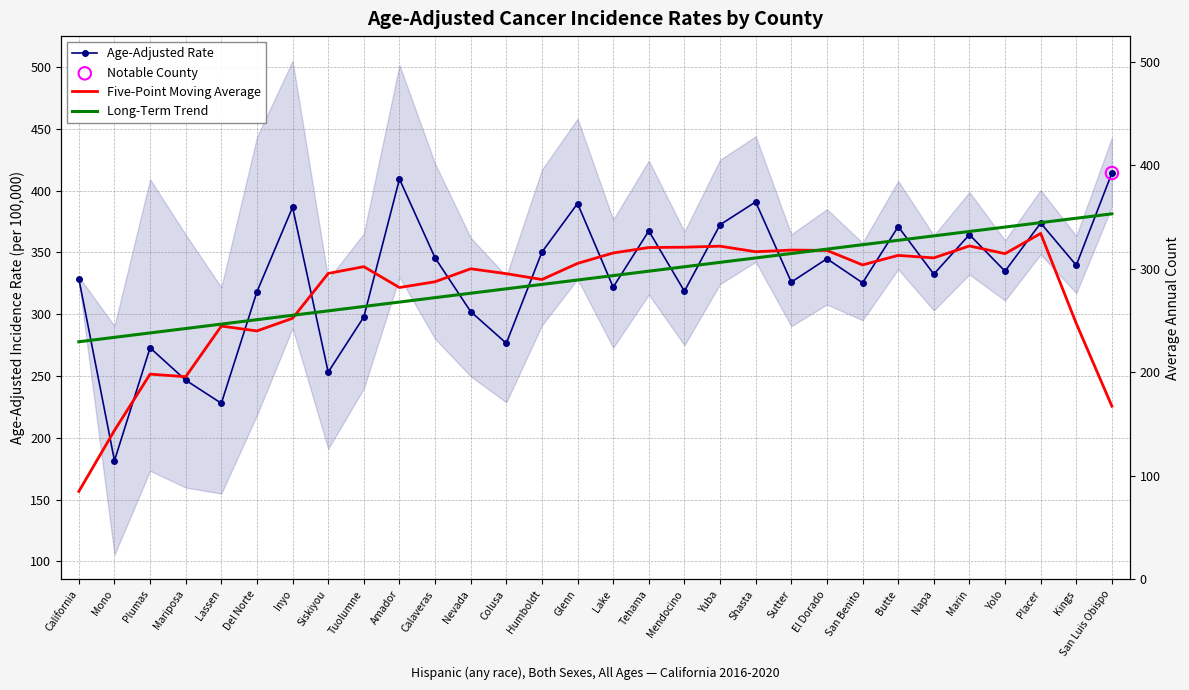

At how many categories does at least one series exceed 338?

21